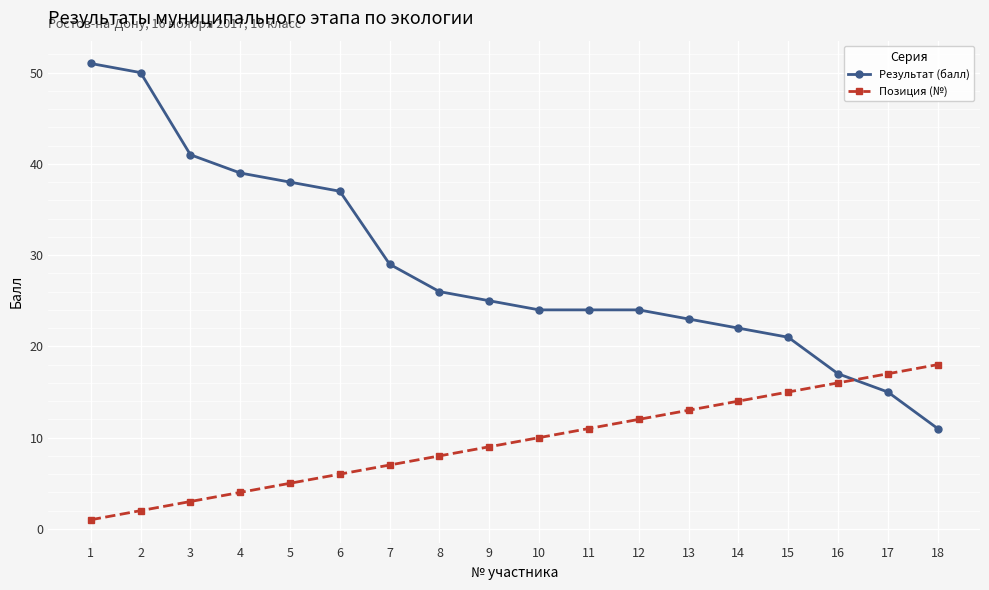

What is the maximum value shown in the chart?

51